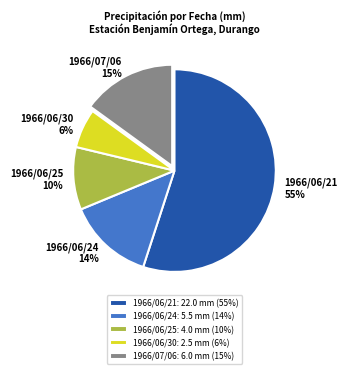

To the nearest percent, what percentage of the pie is 1966/06/30?

6%